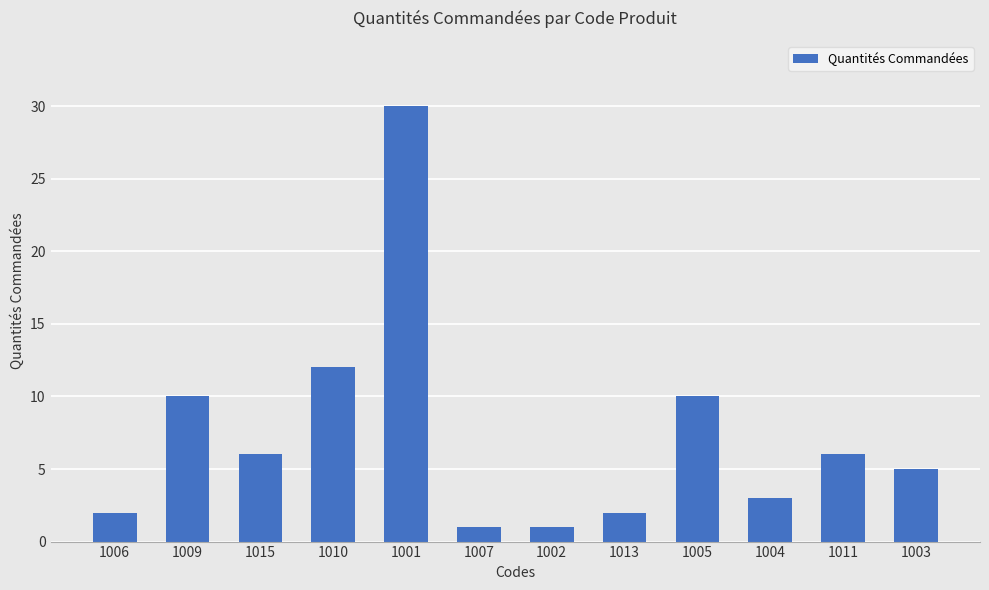

What is the value of the 3rd bar from the left?

6